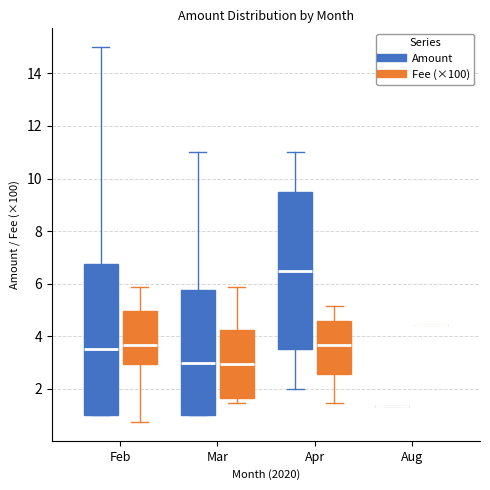

Reading left to right, read every box against the y-axis: the position of its median line, the range the box covers, and the ends of its whiskers. The values are not printed on the chart, so give them approximately, as read against the axis.

Feb (Amount): median 3.6, box 1.0 to 6.8, whiskers 1.0 to 15.0
Feb (Fee (×100)): median 3.6, box 3.0 to 5.0, whiskers 0.8 to 5.8
Mar (Amount): median 3.0, box 1.0 to 5.8, whiskers 1.0 to 11.0
Mar (Fee (×100)): median 3.0, box 1.6 to 4.2, whiskers 1.4 to 5.8
Apr (Amount): median 6.6, box 3.6 to 9.6, whiskers 2.0 to 11.0
Apr (Fee (×100)): median 3.6, box 2.6 to 4.6, whiskers 1.4 to 5.2
Aug (Amount): box collapsed to a line at 1.4, whiskers 1.4 to 1.4
Aug (Fee (×100)): box collapsed to a line at 4.4, whiskers 4.4 to 4.4